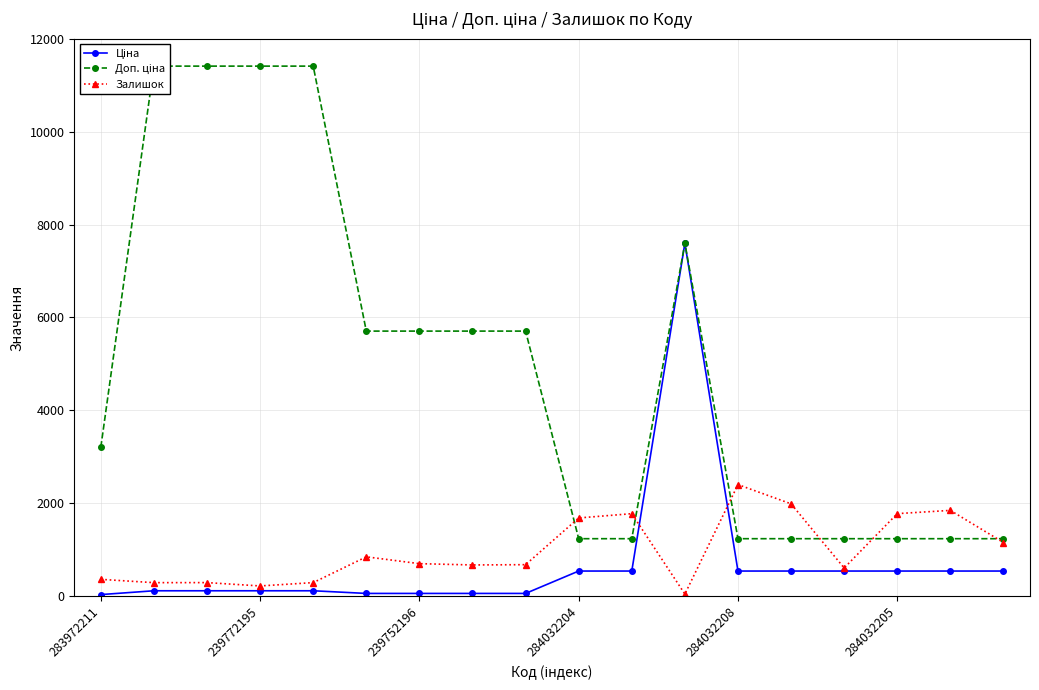

At which label does Залишок reach its peak?

284032208